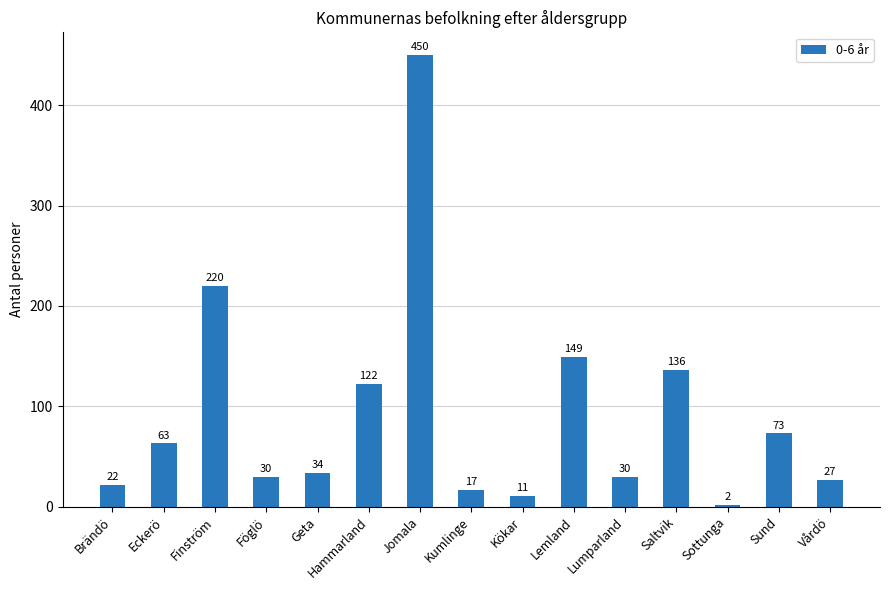

What is the label of the 2nd bar from the left?

Eckerö